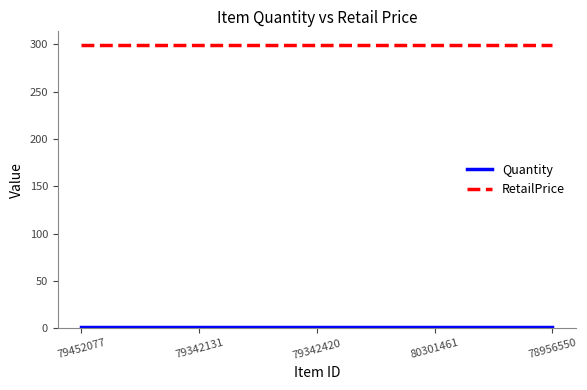

The value of RetailPrice at 80301461 is 299. True or false?

True